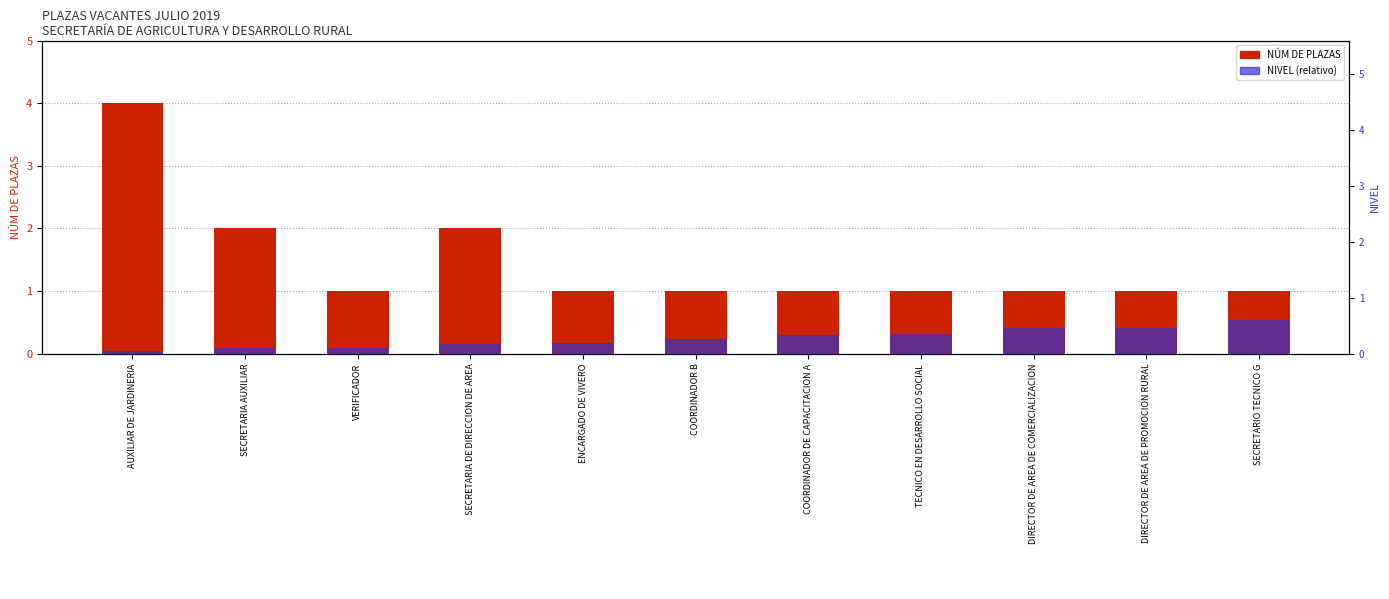

What are all the series names shown in the legend?

NÚM DE PLAZAS, NIVEL (relativo)